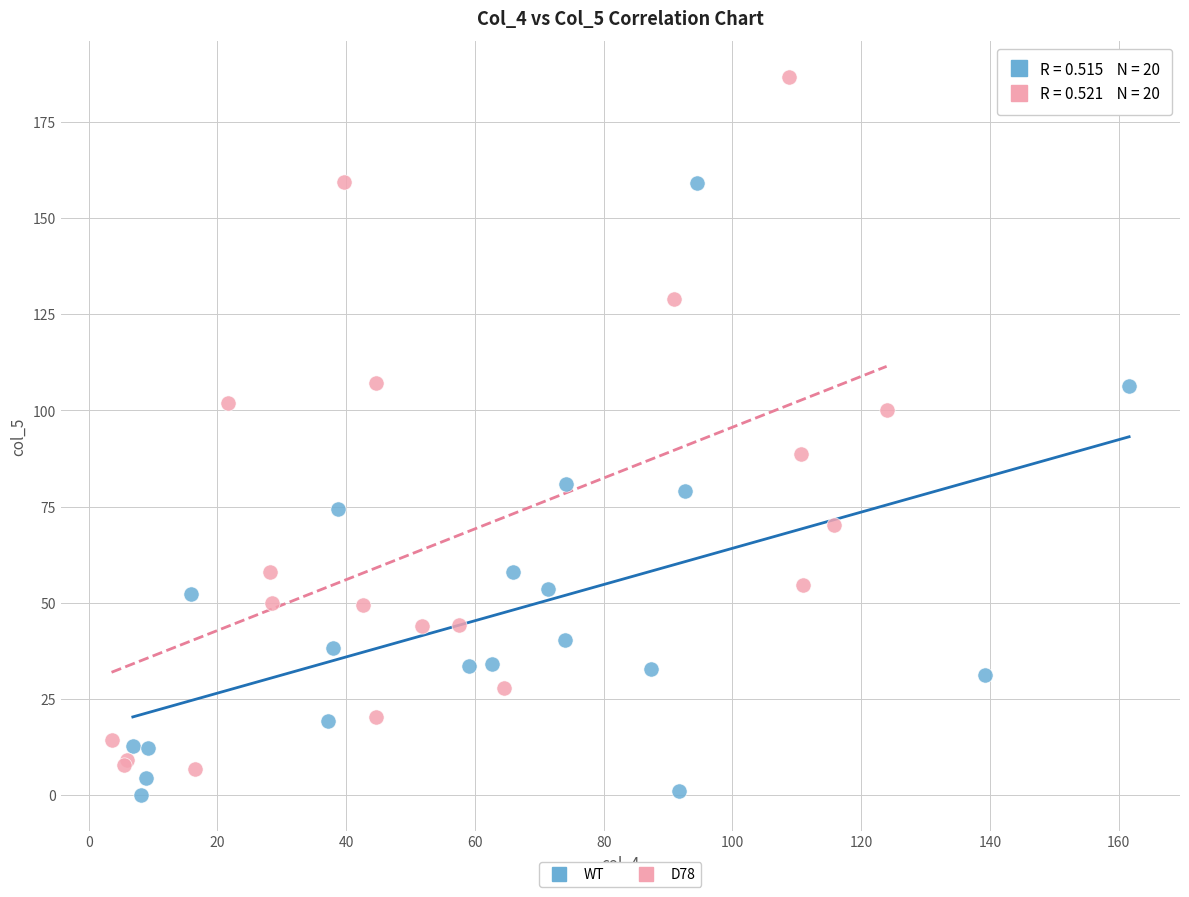

Which series has the widest spread of Y values?

D78